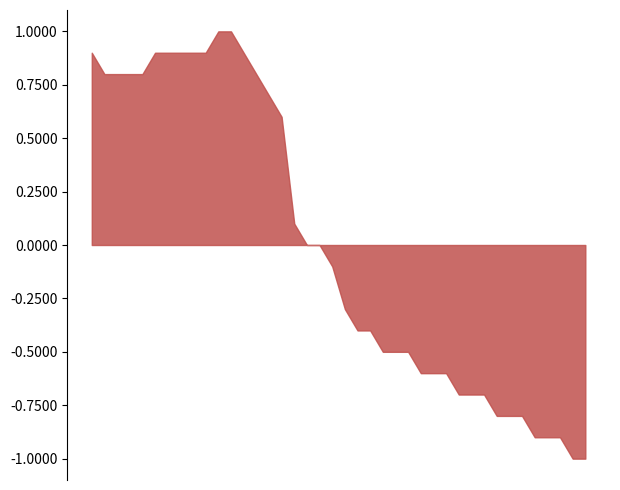

What is the label of the 24th point from the left?

02:08